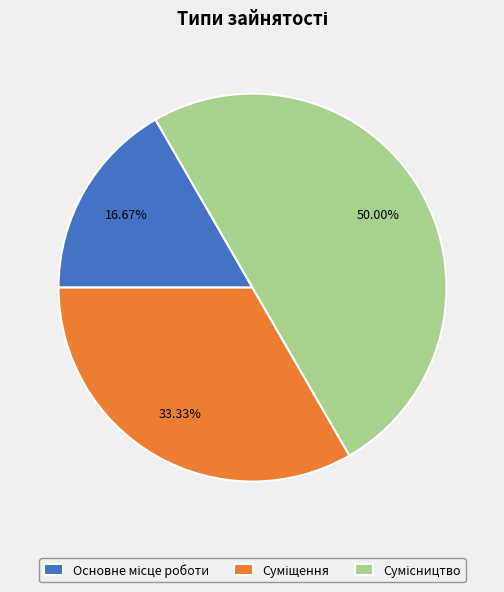

Which category has the smallest portion of the pie?

Основне місце роботи